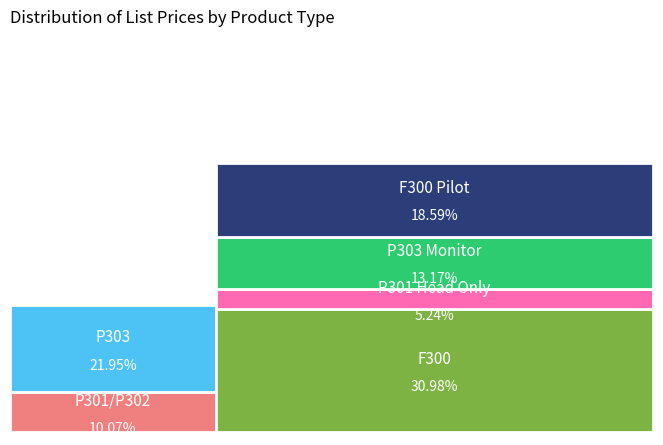

Rank the categories by value from lowest to highest.

P301 Head Only, P301/P302, P303 Monitor, F300 Pilot, P303, F300